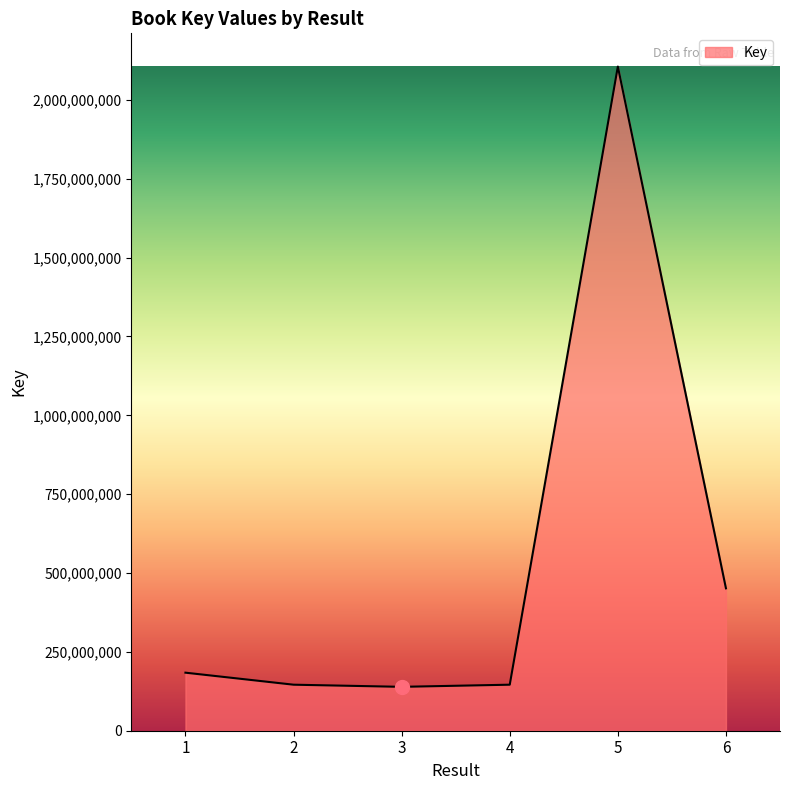

At which label is the value closest to 1122445108?

6